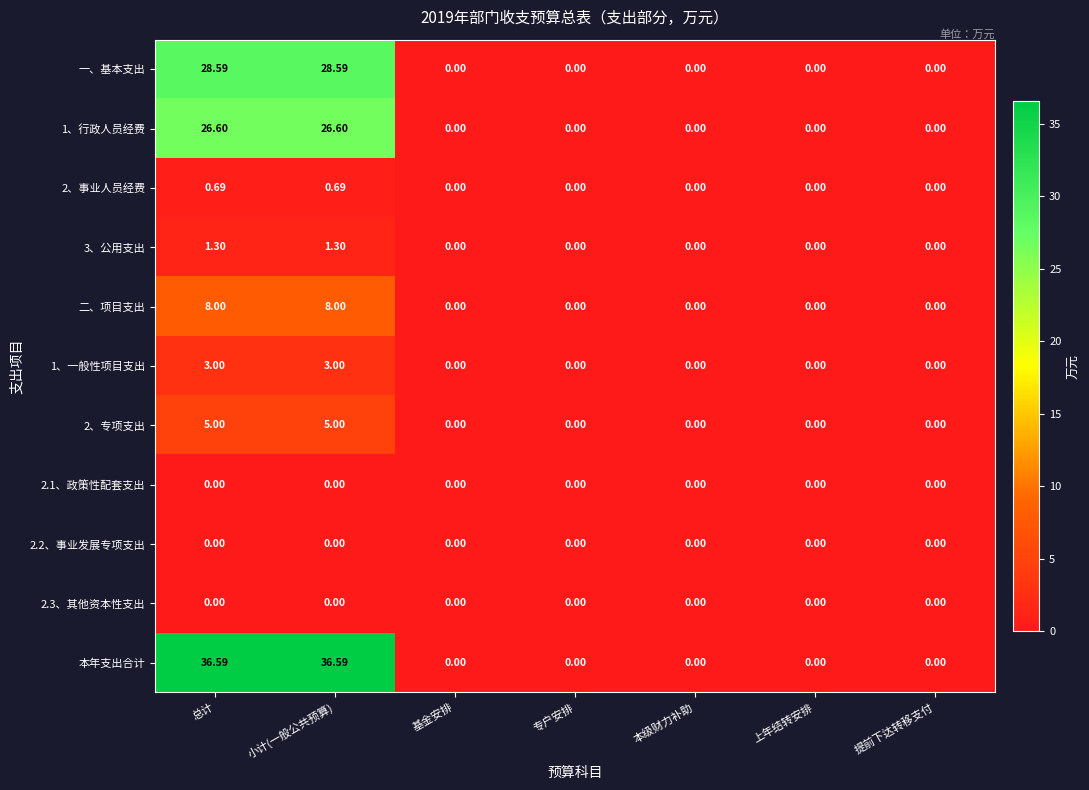

Which series has the widest spread of values?

本年支出合计